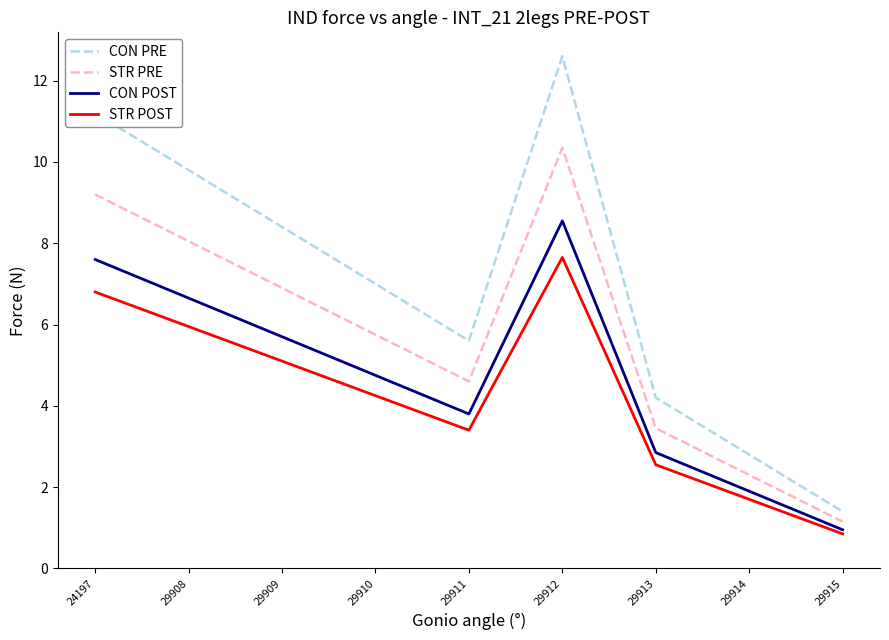

At how many categories does at least one series exceed 3?

7